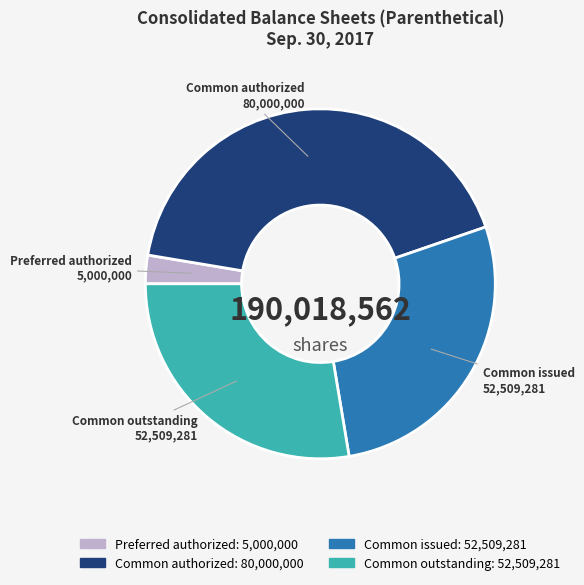

Is there any slice that represents more than half of the pie?

No